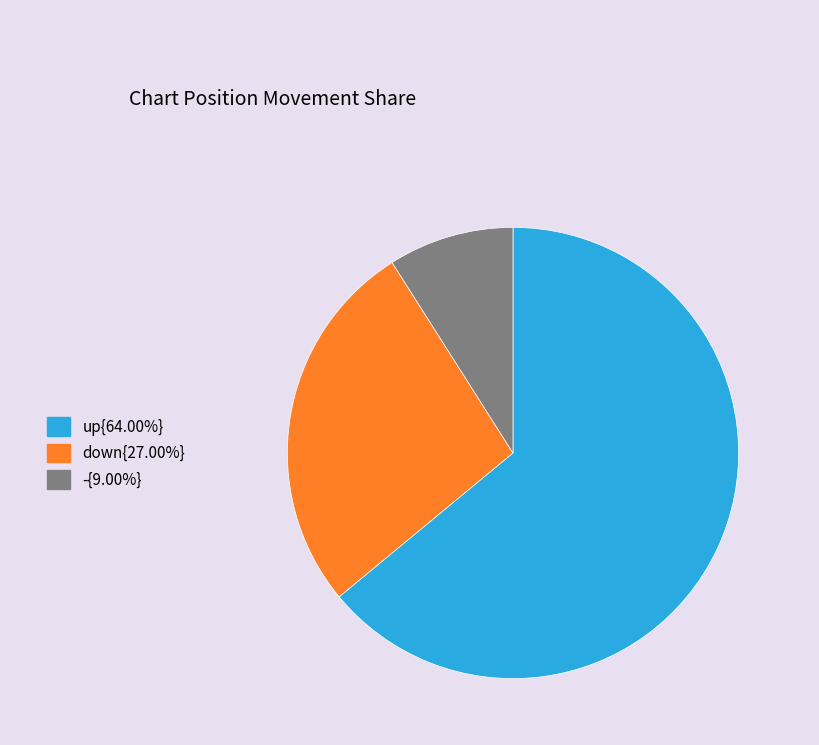

Is there a majority slice in this chart?

Yes